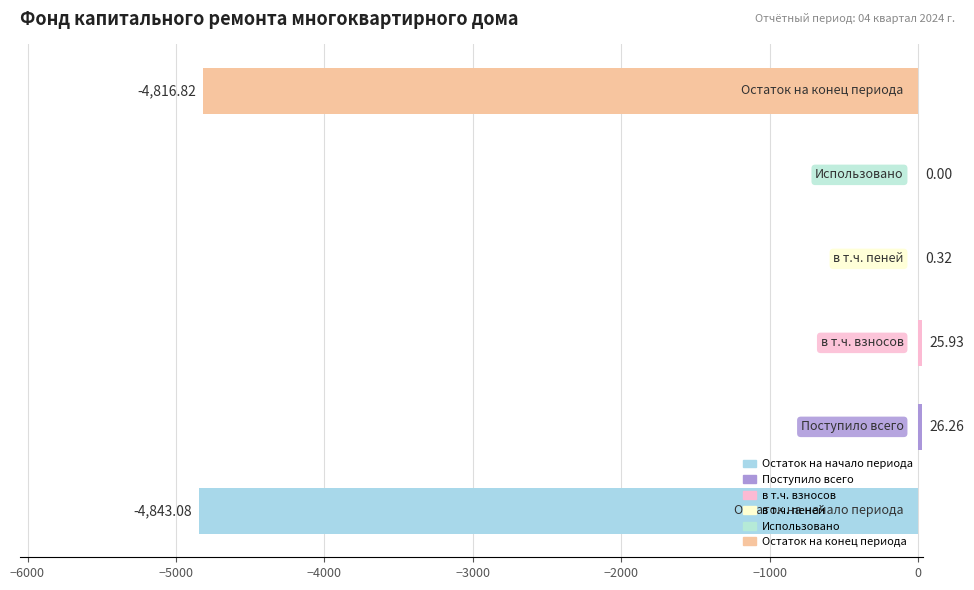

What is the sum of all values?

-9607.4